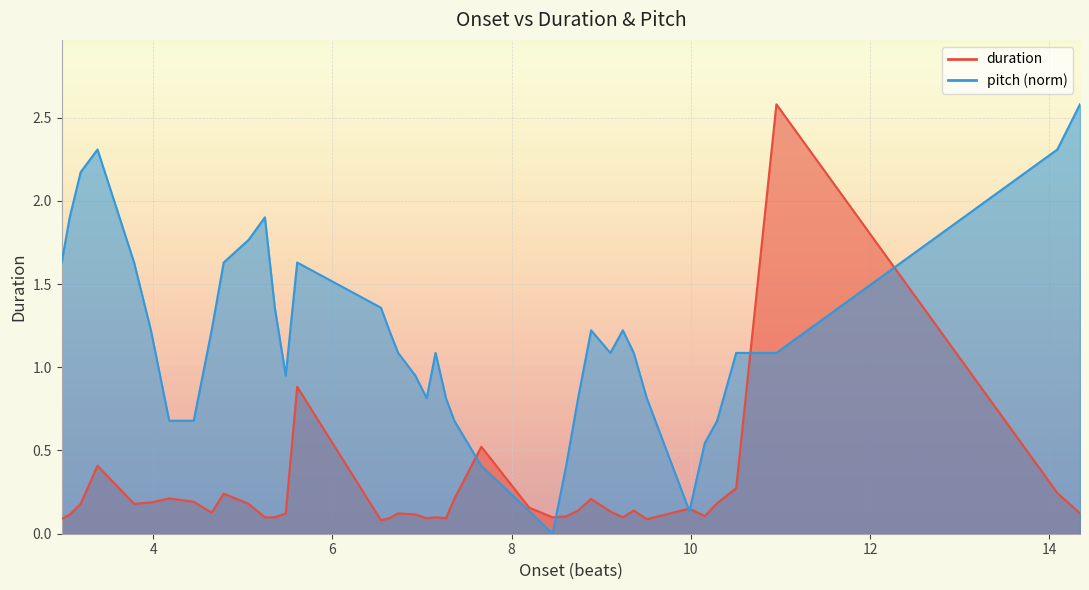

At which category is the sum across all series the highest?

10.955102040816326